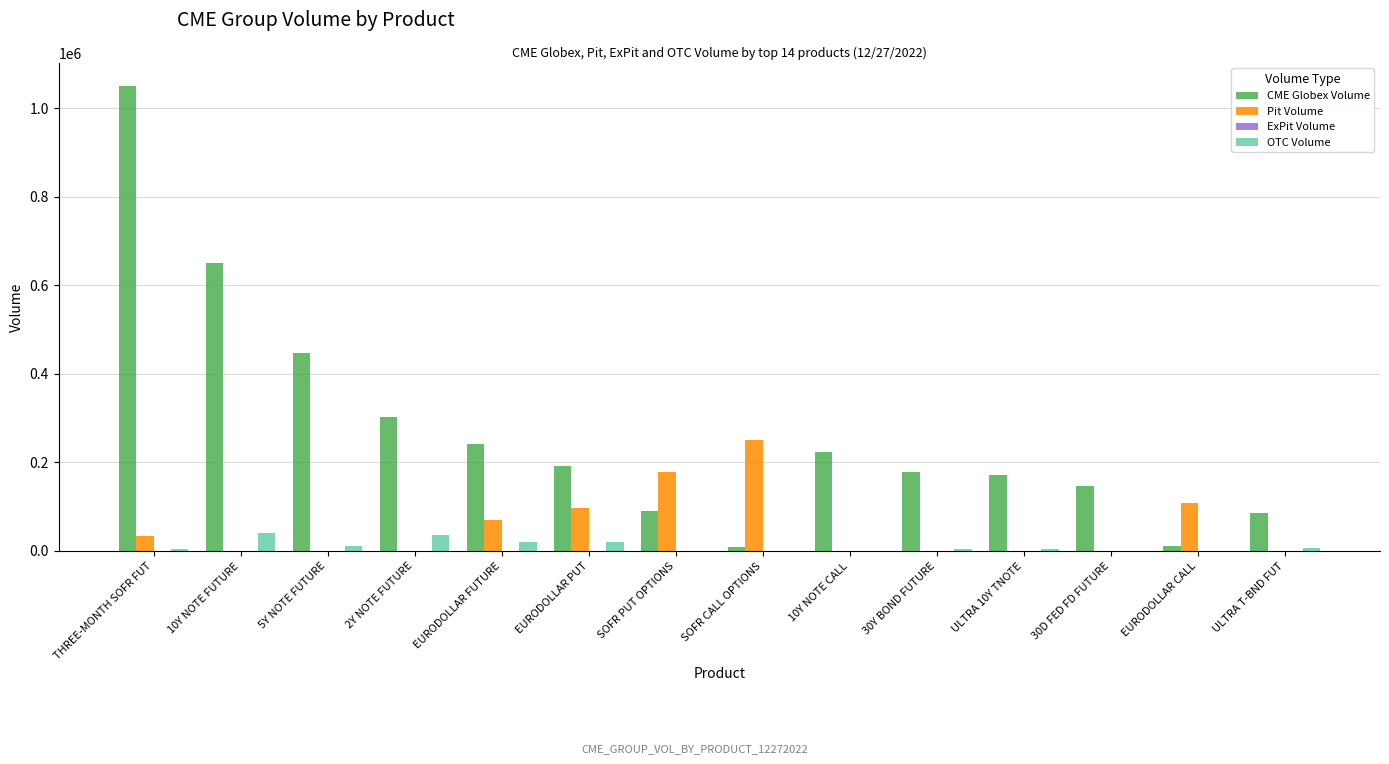

Which label corresponds to the largest value in the chart?

THREE-MONTH SOFR FUT